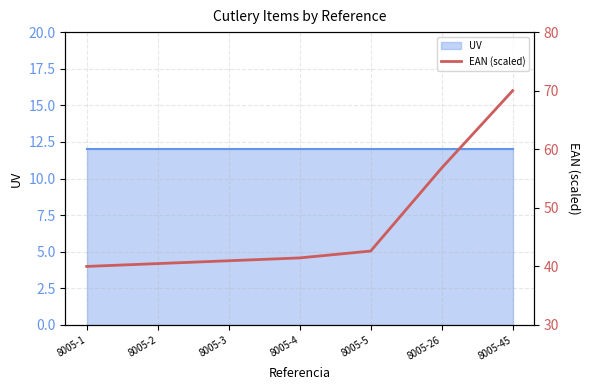

Reading left to right, what are all the values shown in this chart?

40.0	40.5	41.0	41.5	42.6	56.8	70.0